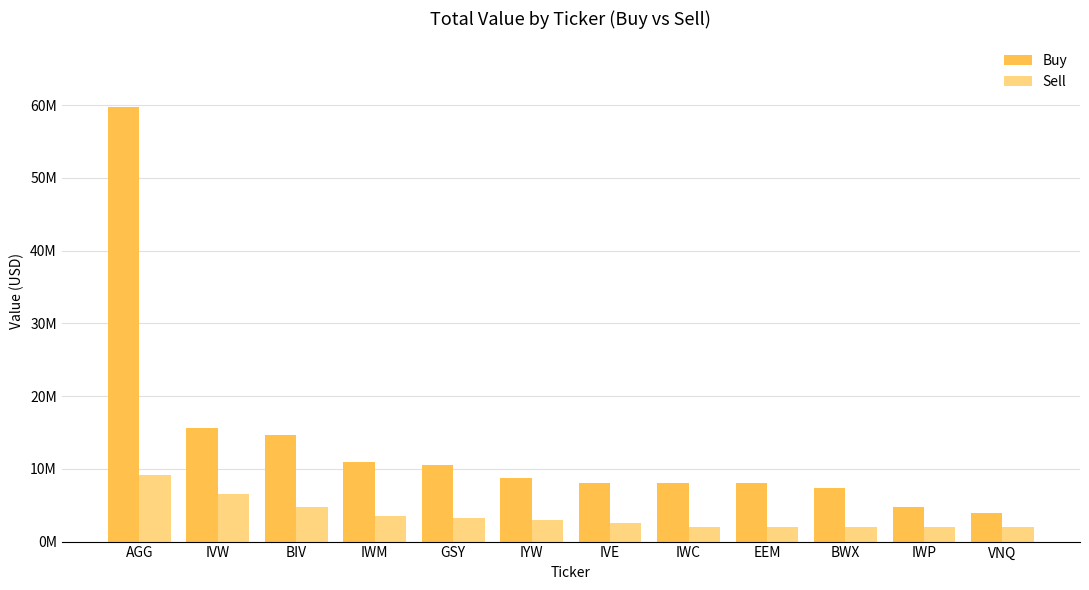

What is the maximum value for Buy?

59816000